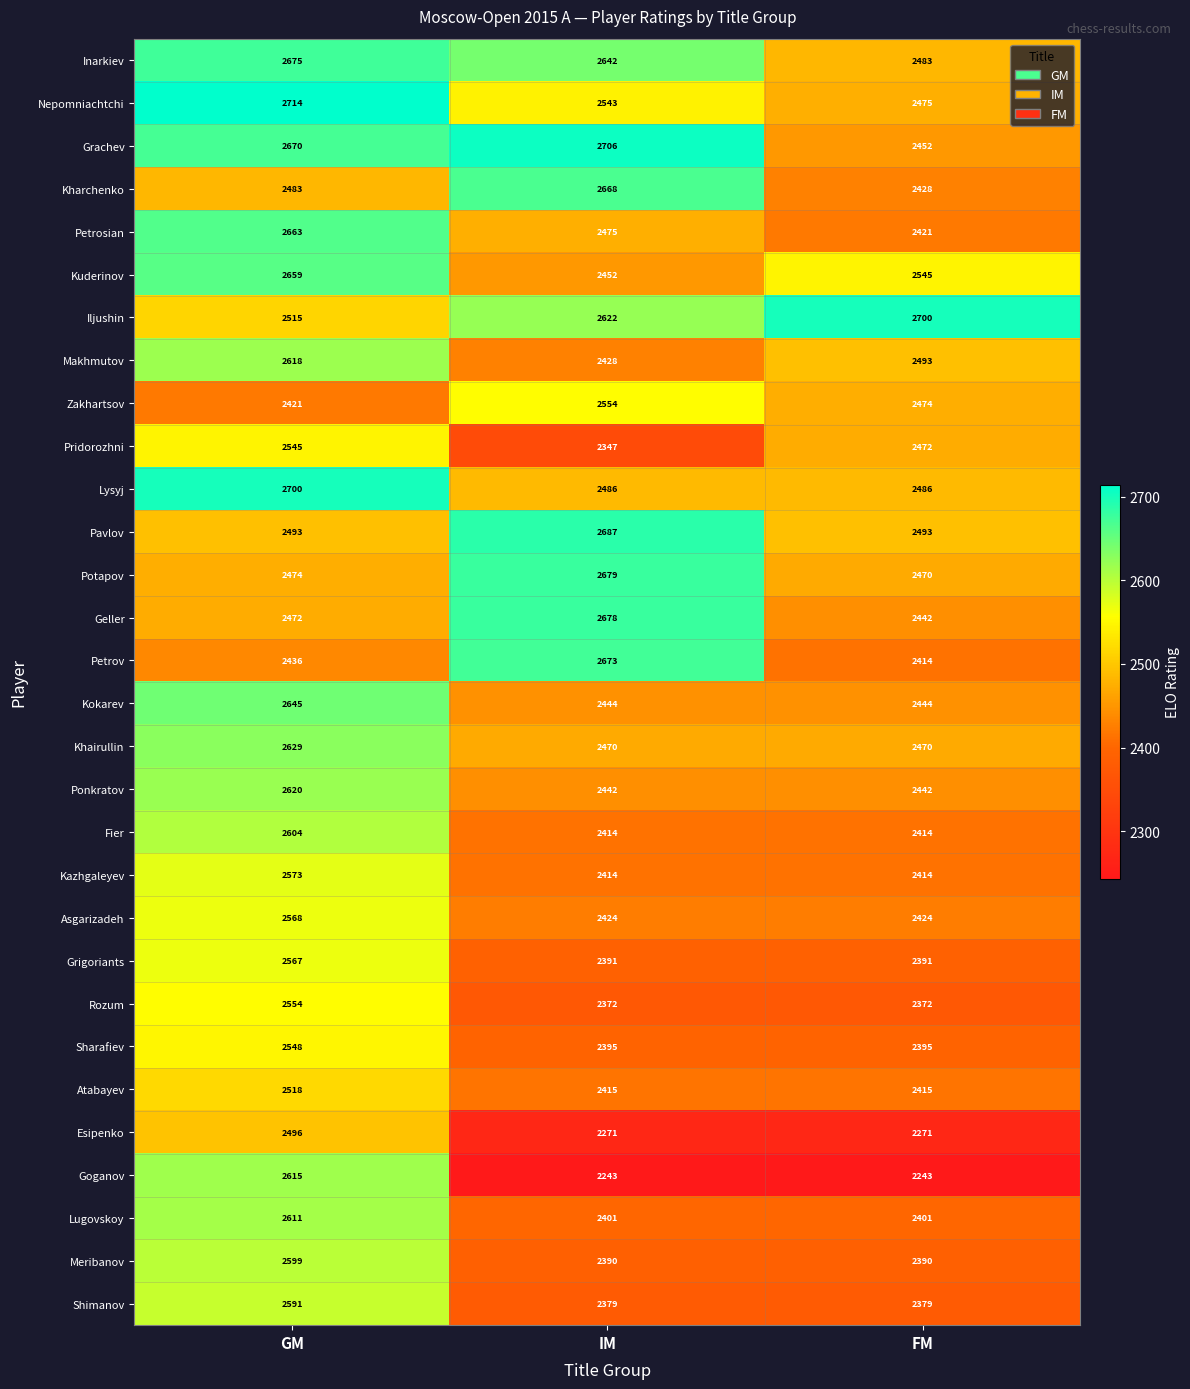

Count the number of categories in the chart.

3